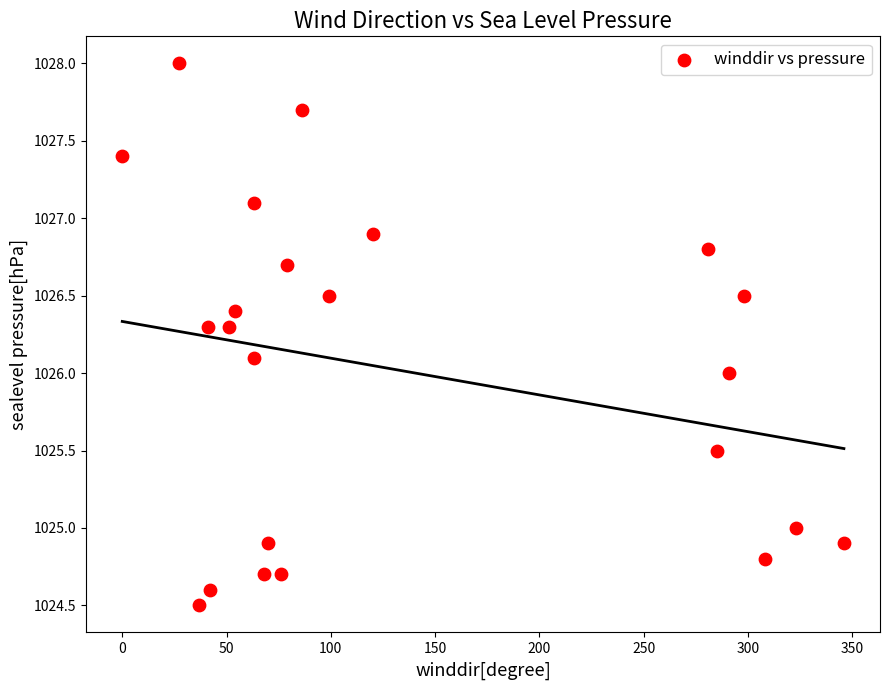

What is the range of X values (max minus min)?

346.0